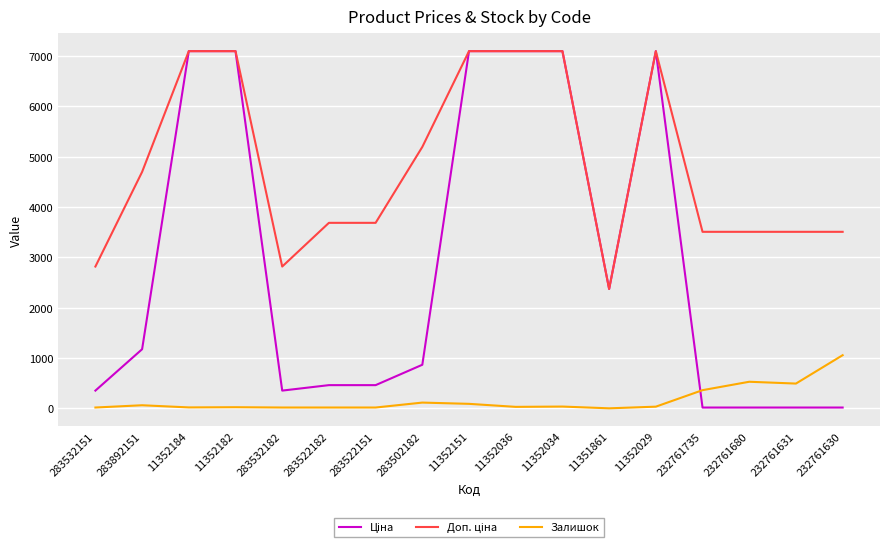

What is the greatest value displayed?

7098.8